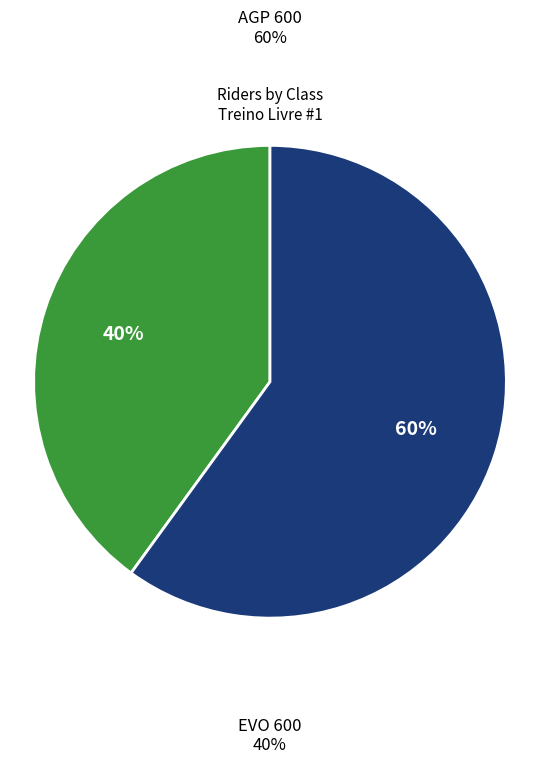

True or false: AGP 600 accounts for 68% of the total.

False